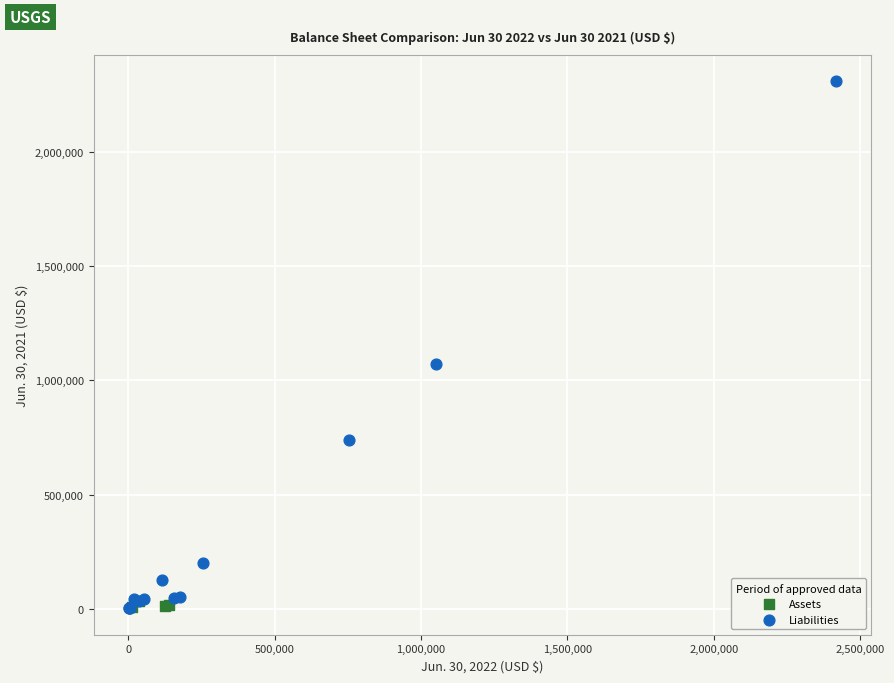

What are all the series names shown in the legend?

Assets, Liabilities